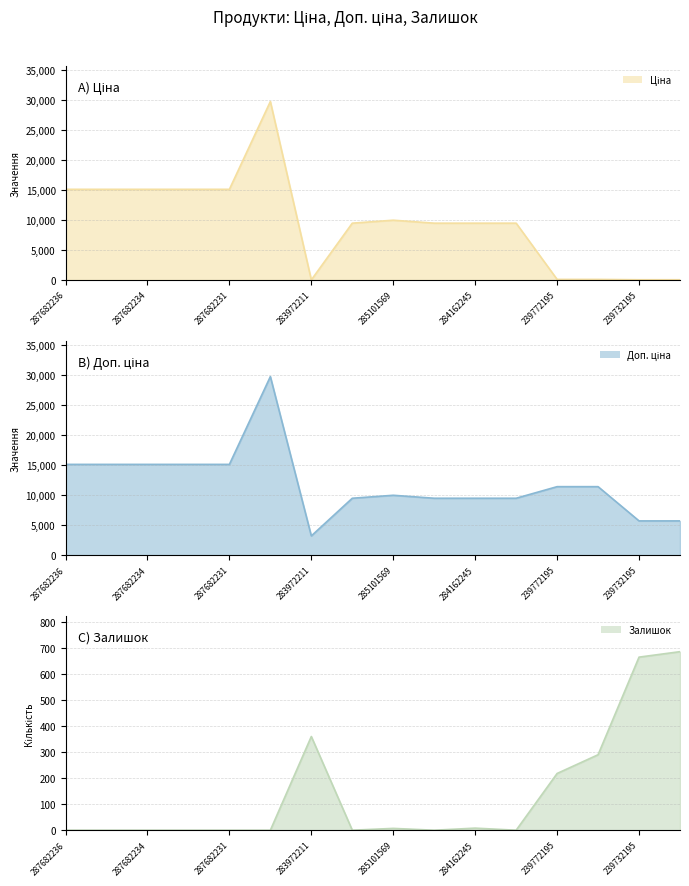

What is the label of the 6th point from the right?

284162245